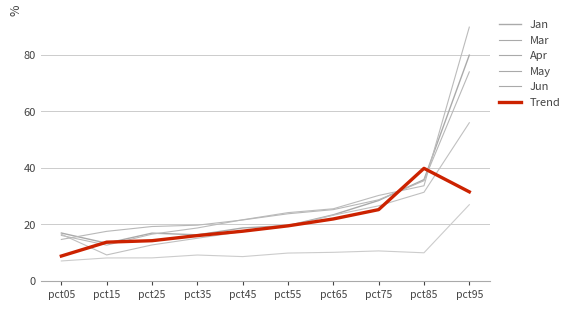

List the labels in order of Jan value, largest first.

pct95, pct85, pct75, pct65, pct55, pct45, pct05, pct25, pct35, pct15